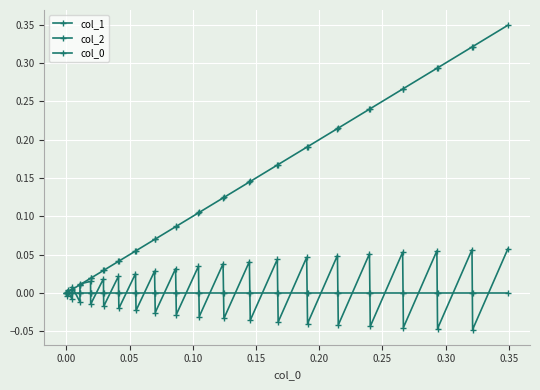

Which series has the largest total across all categories?

col_1